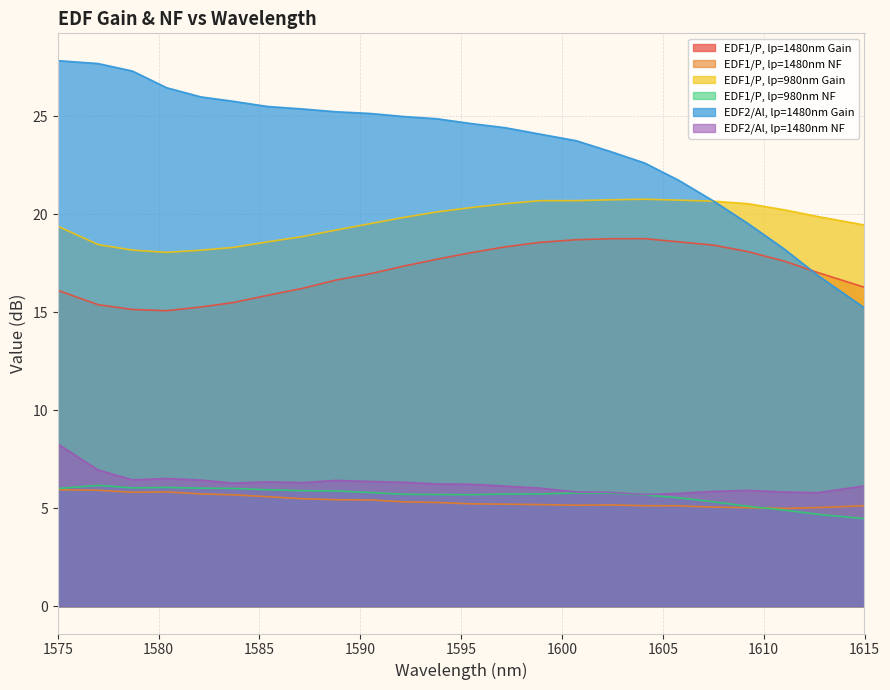

Where does the EDF1/P, lp=1480nm Gain series first go above 17?

1592.2